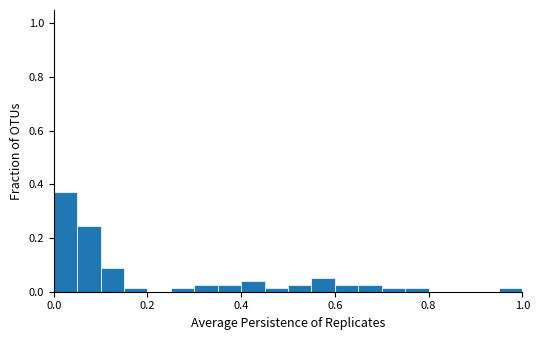

Read against the x-axis, roughly where is the centre of the tallest bar?

0.02